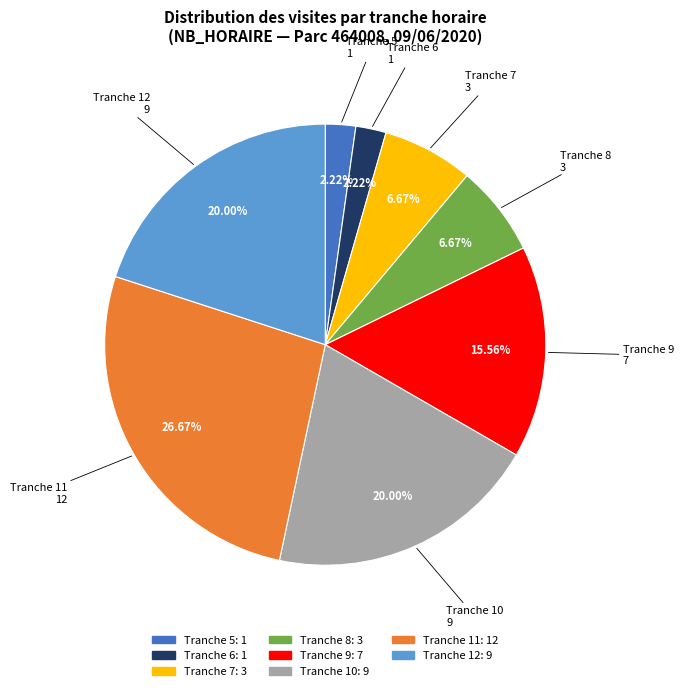

Does any single category account for the majority?

No